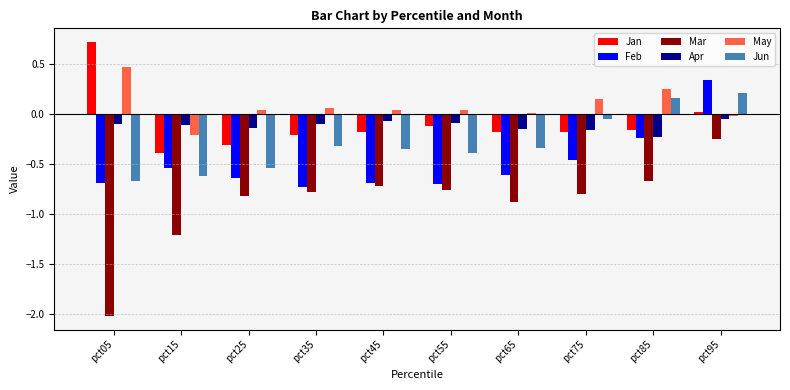

What are all the series names shown in the legend?

Jan, Feb, Mar, Apr, May, Jun